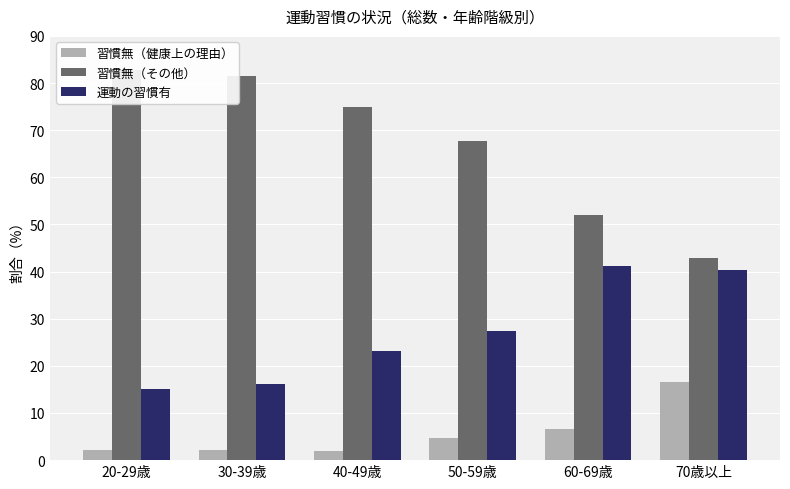

At which category does the chart reach its minimum across all series?

40-49歳